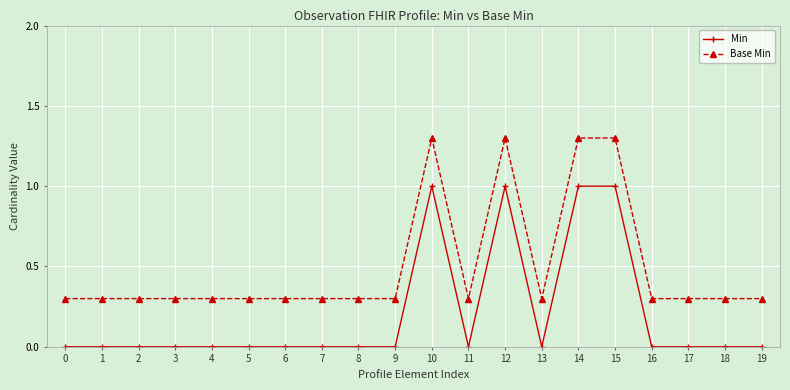

What is the maximum value shown in the chart?

1.3